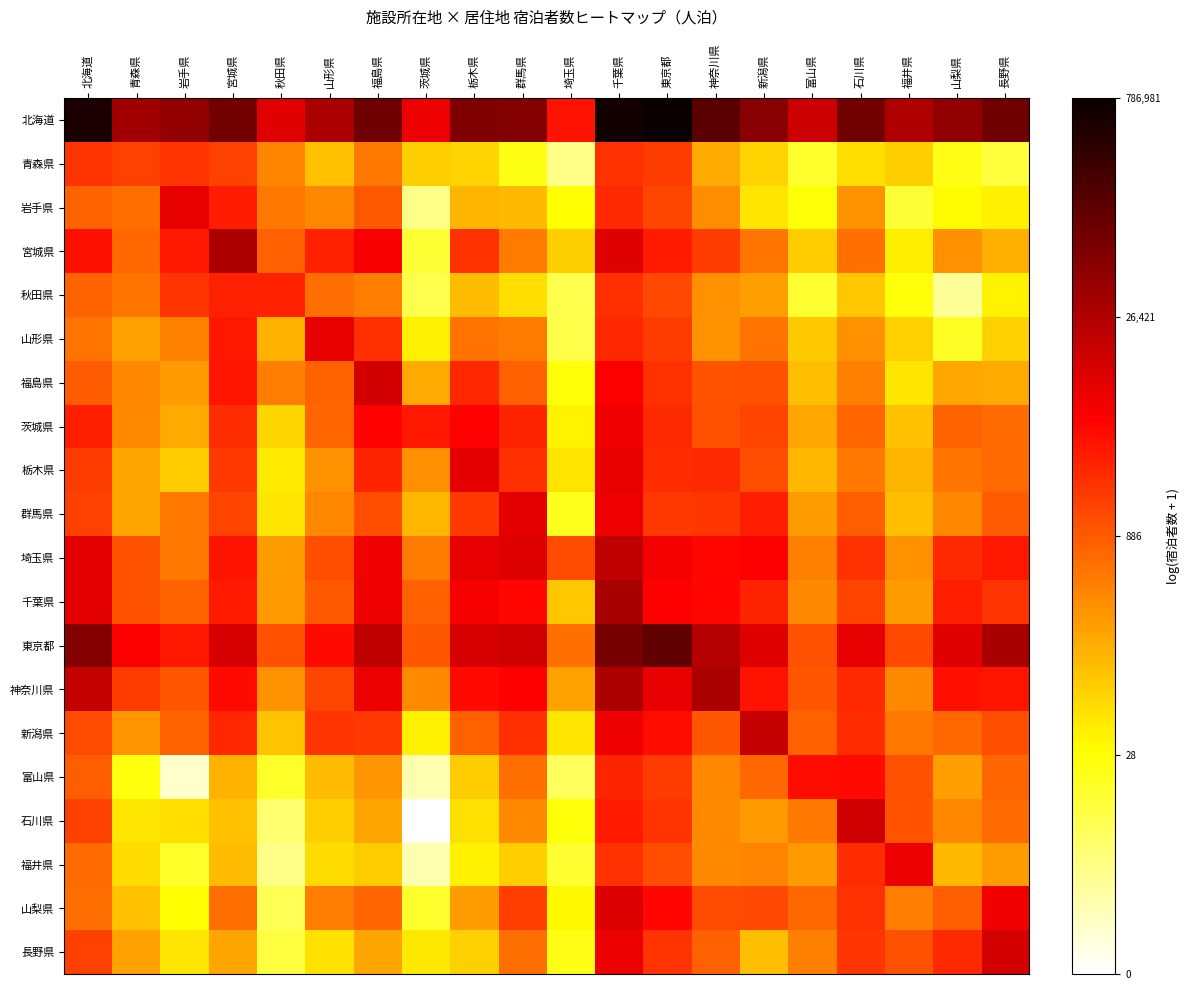

Reading left to right, what are all the values shown in this chart?

北海道: 北海道=13.2	青森県=10.5	岩手県=10.8	宮城県=11.4	秋田県=9.2	山形県=10.3	福島県=11.6	茨城県=9.0	栃木県=11.2	群馬県=11.1	埼玉県=8.3	千葉県=13.4	東京都=13.6	神奈川県=11.9	新潟県=11.0	富山県=9.6	石川県=11.4	福井県=10.2	山梨県=10.8	長野県=11.5
青森県: 北海道=7.6	青森県=7.3	岩手県=7.6	宮城県=7.3	秋田県=5.9	山形県=4.7	福島県=6.2	茨城県=4.4	栃木県=4.3	群馬県=3.2	埼玉県=1.6	千葉県=7.6	東京都=7.4	神奈川県=5.2	新潟県=4.3	富山県=2.8	石川県=4.1	福井県=4.4	山梨県=3.1	長野県=2.6
岩手県: 北海道=6.6	青森県=6.3	岩手県=9.1	宮城県=8.0	秋田県=6.2	山形県=5.9	福島県=6.8	茨城県=1.6	栃木県=5.0	群馬県=4.9	埼玉県=3.4	千葉県=7.8	東京都=7.2	神奈川県=5.8	新潟県=4.0	富山県=3.3	石川県=5.6	福井県=2.7	山梨県=3.5	長野県=3.8
宮城県: 北海道=8.3	青森県=6.5	岩手県=8.2	宮城県=10.3	秋田県=6.7	山形県=7.9	福島県=8.7	茨城県=2.7	栃木県=7.6	群馬県=6.1	埼玉県=4.4	千葉県=9.2	東京都=8.1	神奈川県=7.4	新潟県=6.2	富山県=4.5	石川県=6.3	福井県=3.8	山梨県=5.7	長野県=5.1
秋田県: 北海道=6.6	青森県=6.2	岩手県=7.6	宮城県=7.9	秋田県=8.0	山形県=6.4	福島県=6.1	茨城県=2.4	栃木県=4.8	群馬県=4.1	埼玉県=2.4	千葉県=7.7	東京都=7.1	神奈川県=5.7	新潟県=5.4	富山県=2.8	石川県=4.6	福井県=3.3	山梨県=1.4	長野県=3.7
山形県: 北海道=6.3	青森県=5.3	岩手県=6.0	宮城県=8.2	秋田県=5.0	山形県=9.1	福島県=7.7	茨城県=3.7	栃木県=6.3	群馬県=6.1	埼玉県=2.5	千葉県=7.8	東京都=7.4	神奈川県=5.6	新潟県=6.3	富山県=4.6	石川県=5.7	福井県=4.4	山梨県=2.9	長野県=4.4
福島県: 北海道=6.7	青森県=5.9	岩手県=5.5	宮城県=8.2	秋田県=6.1	山形県=6.6	福島県=9.5	茨城県=5.2	栃木県=7.8	群馬県=6.7	埼玉県=3.3	千葉県=8.7	東京都=7.6	神奈川県=6.9	新潟県=7.0	富山県=4.7	石川県=6.0	福井県=4.0	山梨県=5.2	長野県=5.2
茨城県: 北海道=8.0	青森県=5.8	岩手県=5.2	宮城県=7.7	秋田県=4.3	山形県=6.5	福島県=8.6	茨城県=8.1	栃木県=8.6	群馬県=7.9	埼玉県=3.7	千葉県=8.9	東京都=7.7	神奈川県=7.0	新潟県=7.2	富山県=5.2	石川県=6.5	福井県=4.7	山梨県=6.6	長野県=6.5
栃木県: 北海道=7.4	青森県=5.3	岩手県=4.5	宮城県=7.5	秋田県=3.9	山形県=5.7	福島県=7.9	茨城県=5.7	栃木県=9.1	群馬県=7.6	埼玉県=4.0	千葉県=9.1	東京都=7.7	神奈川県=7.8	新潟県=7.0	富山県=4.9	石川県=6.2	福井県=5.0	山梨県=6.2	長野県=6.4
群馬県: 北海道=7.3	青森県=5.3	岩手県=6.2	宮城県=7.3	秋田県=4.0	山形県=5.8	福島県=7.0	茨城県=4.9	栃木県=7.5	群馬県=9.1	埼玉県=3.0	千葉県=9.0	東京都=7.4	神奈川県=7.5	新潟県=8.0	富山県=5.4	石川県=6.7	福井県=4.7	山梨県=5.9	長野県=6.7
埼玉県: 北海道=9.2	青森県=6.9	岩手県=6.2	宮城県=8.2	秋田県=5.5	山形県=7.0	福島県=8.9	茨城県=6.1	栃木県=9.1	群馬県=9.3	埼玉県=7.1	千葉県=9.9	東京都=8.8	神奈川県=8.5	新潟県=8.6	富山県=6.0	石川県=7.6	福井県=5.7	山梨県=7.8	長野県=8.2
千葉県: 北海道=9.1	青森県=6.9	岩手県=6.6	宮城県=8.1	秋田県=5.5	山形県=6.8	福島県=8.9	茨城県=6.7	栃木県=8.8	群馬県=8.4	埼玉県=4.6	千葉県=10.4	東京都=8.6	神奈川県=8.5	新潟県=7.9	富山県=5.8	石川県=7.2	福井県=5.4	山梨県=8.0	長野県=7.5
東京都: 北海道=11.1	青森県=8.7	岩手県=8.1	宮城県=9.4	秋田県=7.0	山形県=8.4	福島県=9.9	茨城県=6.9	栃木県=9.4	群馬県=9.6	埼玉県=6.4	千葉県=11.4	東京都=11.8	神奈川県=10.1	新潟県=9.2	富山県=7.0	石川県=9.1	福井県=7.1	山梨県=9.3	長野県=10.4
神奈川県: 北海道=9.8	青森県=7.4	岩手県=6.9	宮城県=8.4	秋田県=5.7	山形県=7.2	福島県=9.0	茨城県=5.8	栃木県=8.4	群馬県=8.6	埼玉県=5.3	千葉県=10.2	東京都=9.0	神奈川県=10.3	新潟県=8.2	富山県=6.9	石川県=7.8	福井県=5.8	山梨県=8.3	長野県=8.2
新潟県: 北海道=7.1	青森県=5.6	岩手県=6.6	宮城県=7.8	秋田県=4.7	山形県=7.5	福島県=7.4	茨城県=3.7	栃木県=6.7	群馬県=7.7	埼玉県=4.0	千葉県=9.0	東京都=8.4	神奈川県=6.9	新潟県=9.8	富山県=6.7	石川県=7.7	福井県=6.2	山梨県=6.5	長野県=7.0
富山県: 北海道=6.7	青森県=3.3	岩手県=0.7	宮城県=5.0	秋田県=2.9	山形県=4.8	福島県=5.6	茨城県=1.1	栃木県=4.5	群馬県=6.4	埼玉県=2.2	千葉県=7.9	東京都=7.4	神奈川県=5.9	新潟県=6.5	富山県=8.3	石川県=8.4	福井県=7.0	山梨県=5.4	長野県=6.6
石川県: 北海道=7.3	青森県=4.0	岩手県=4.1	宮城県=4.7	秋田県=1.9	山形県=4.5	福島県=5.3	茨城県=0.0	栃木県=4.1	群馬県=5.8	埼玉県=3.3	千葉県=8.1	東京都=7.6	神奈川県=5.8	新潟県=5.5	富山県=6.2	石川県=9.6	福井県=6.9	山梨県=5.9	長野県=6.4
福井県: 北海道=6.4	青森県=4.2	岩手県=2.9	宮城県=4.8	秋田県=1.6	山形県=4.1	福島県=4.5	茨城県=1.1	栃木県=3.7	群馬県=4.5	埼玉県=2.8	千葉県=7.6	東京都=7.0	神奈川県=5.8	新潟県=5.9	富山県=5.5	石川県=7.7	福井県=9.0	山梨県=4.9	長野県=5.4
山梨県: 北海道=6.4	青森県=4.7	岩手県=3.5	宮城県=6.4	秋田県=2.3	山形県=6.1	福島県=6.6	茨城県=2.8	栃木県=5.4	群馬県=7.3	埼玉県=3.6	千葉県=9.3	東京都=8.5	神奈川県=7.1	新潟県=7.2	富山県=6.5	石川県=7.6	福井県=6.1	山梨県=6.7	長野県=8.9
長野県: 北海道=7.3	青森県=5.3	岩手県=3.9	宮城県=5.3	秋田県=2.6	山形県=4.0	福島県=5.3	茨城県=3.9	栃木県=4.4	群馬県=6.4	埼玉県=3.2	千葉県=9.0	東京都=7.6	神奈川県=6.6	新潟県=4.7	富山県=6.0	石川県=7.5	福井県=7.0	山梨県=7.7	長野県=9.5